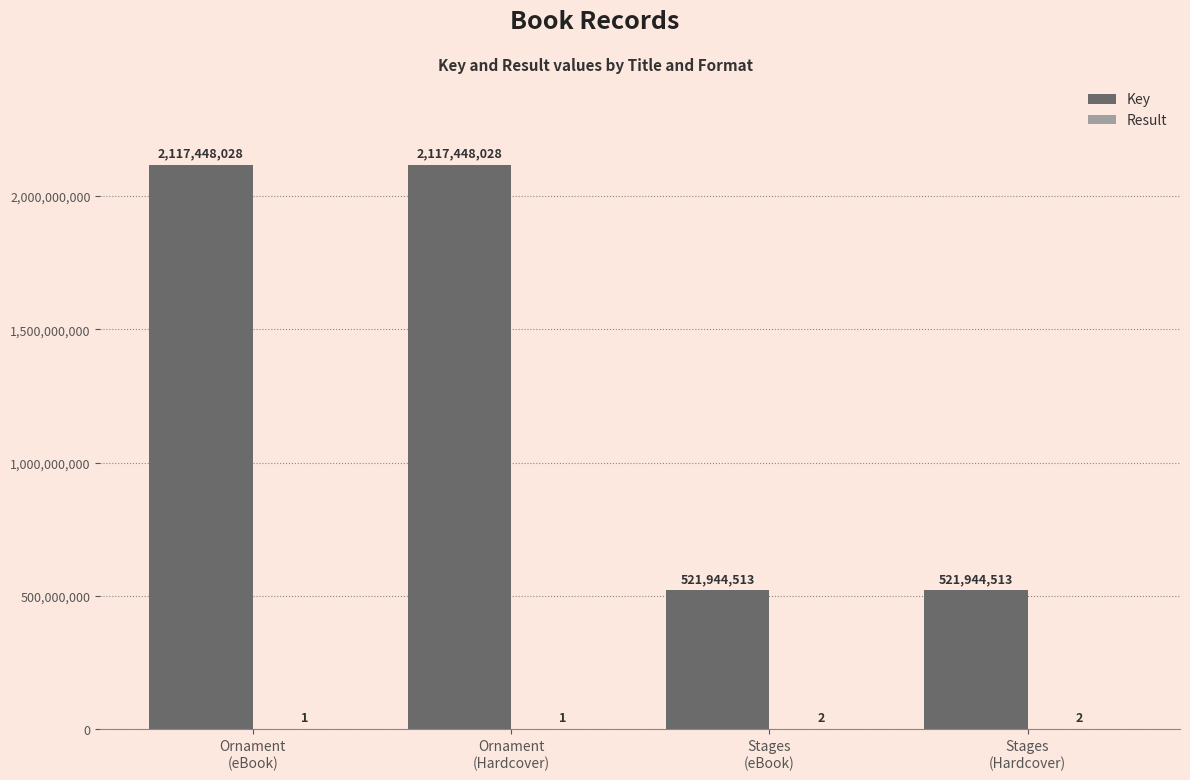

What is the sum of all Key values?

5278785082